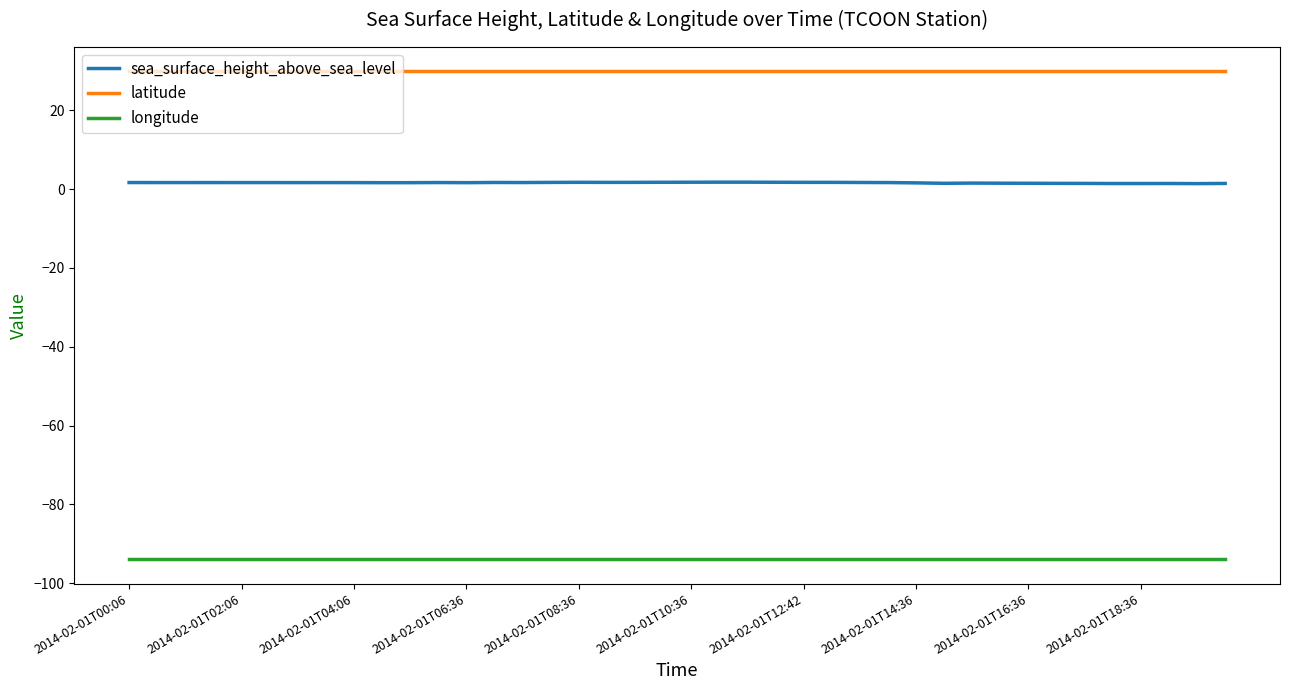

What is the minimum value shown in the chart?

-93.9